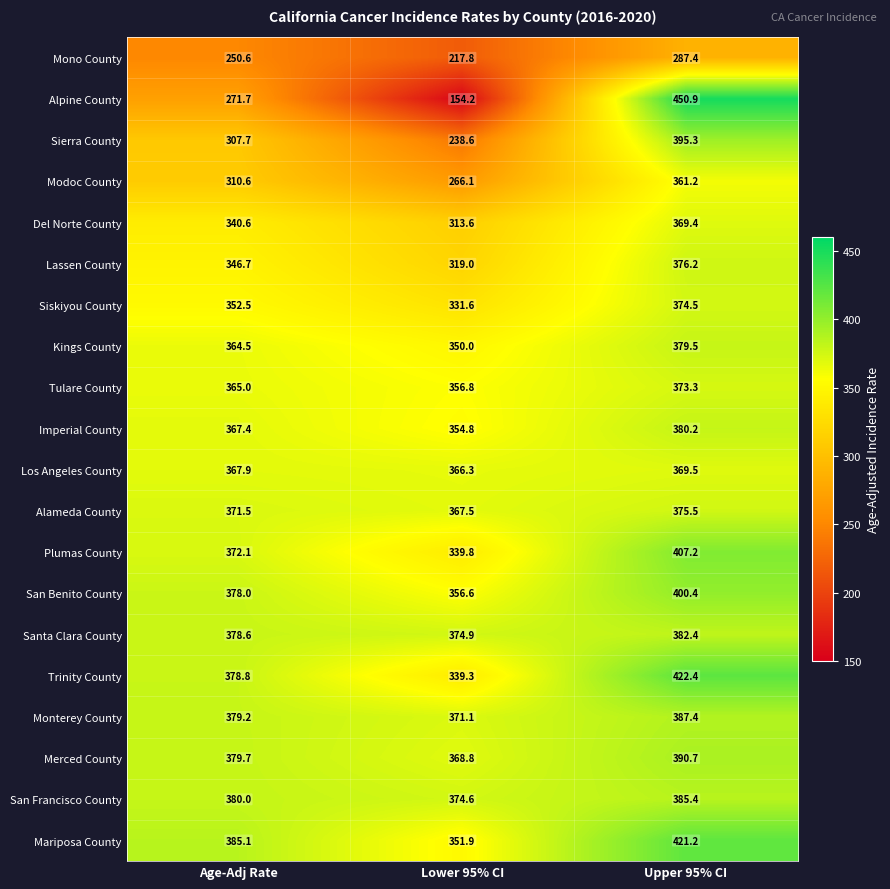

Is it true that Siskiyou County equals 352.5 at Age-Adj Rate?

True